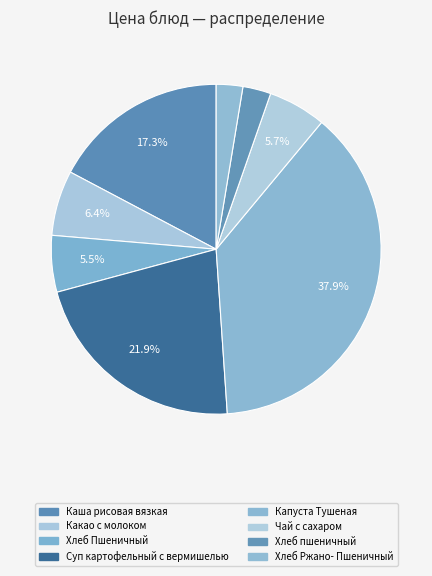

To the nearest percent, what percentage of the pie is Капуста Тушеная?

38%